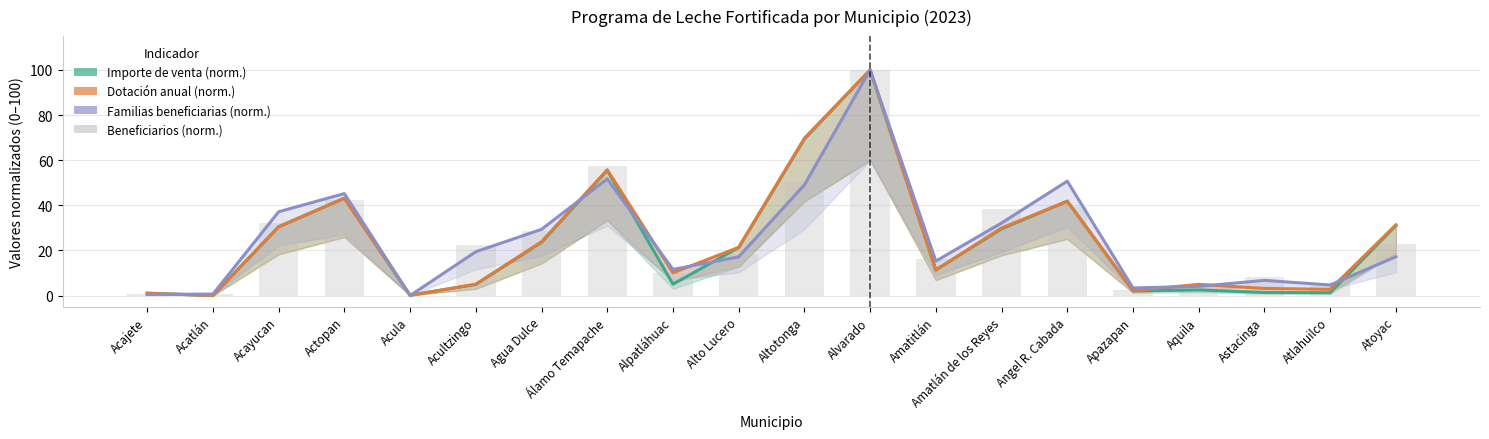

At how many categories does at least one series exceed 52?

3